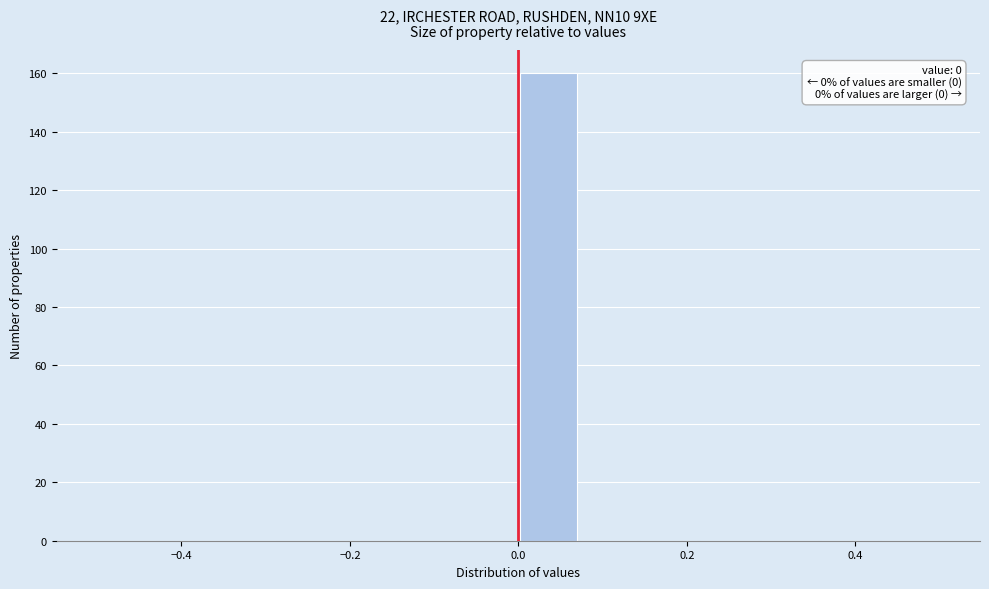

Read against the x-axis, roughly where is the centre of the tallest bar?

0.04